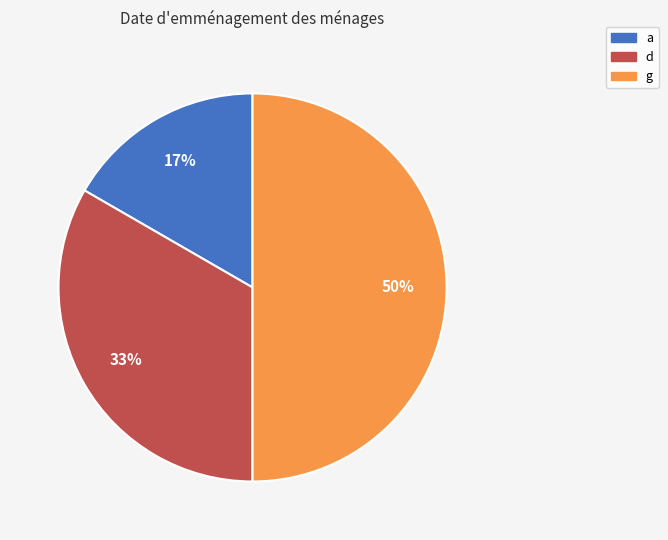

Combined, do a and g account for over 50%?

Yes